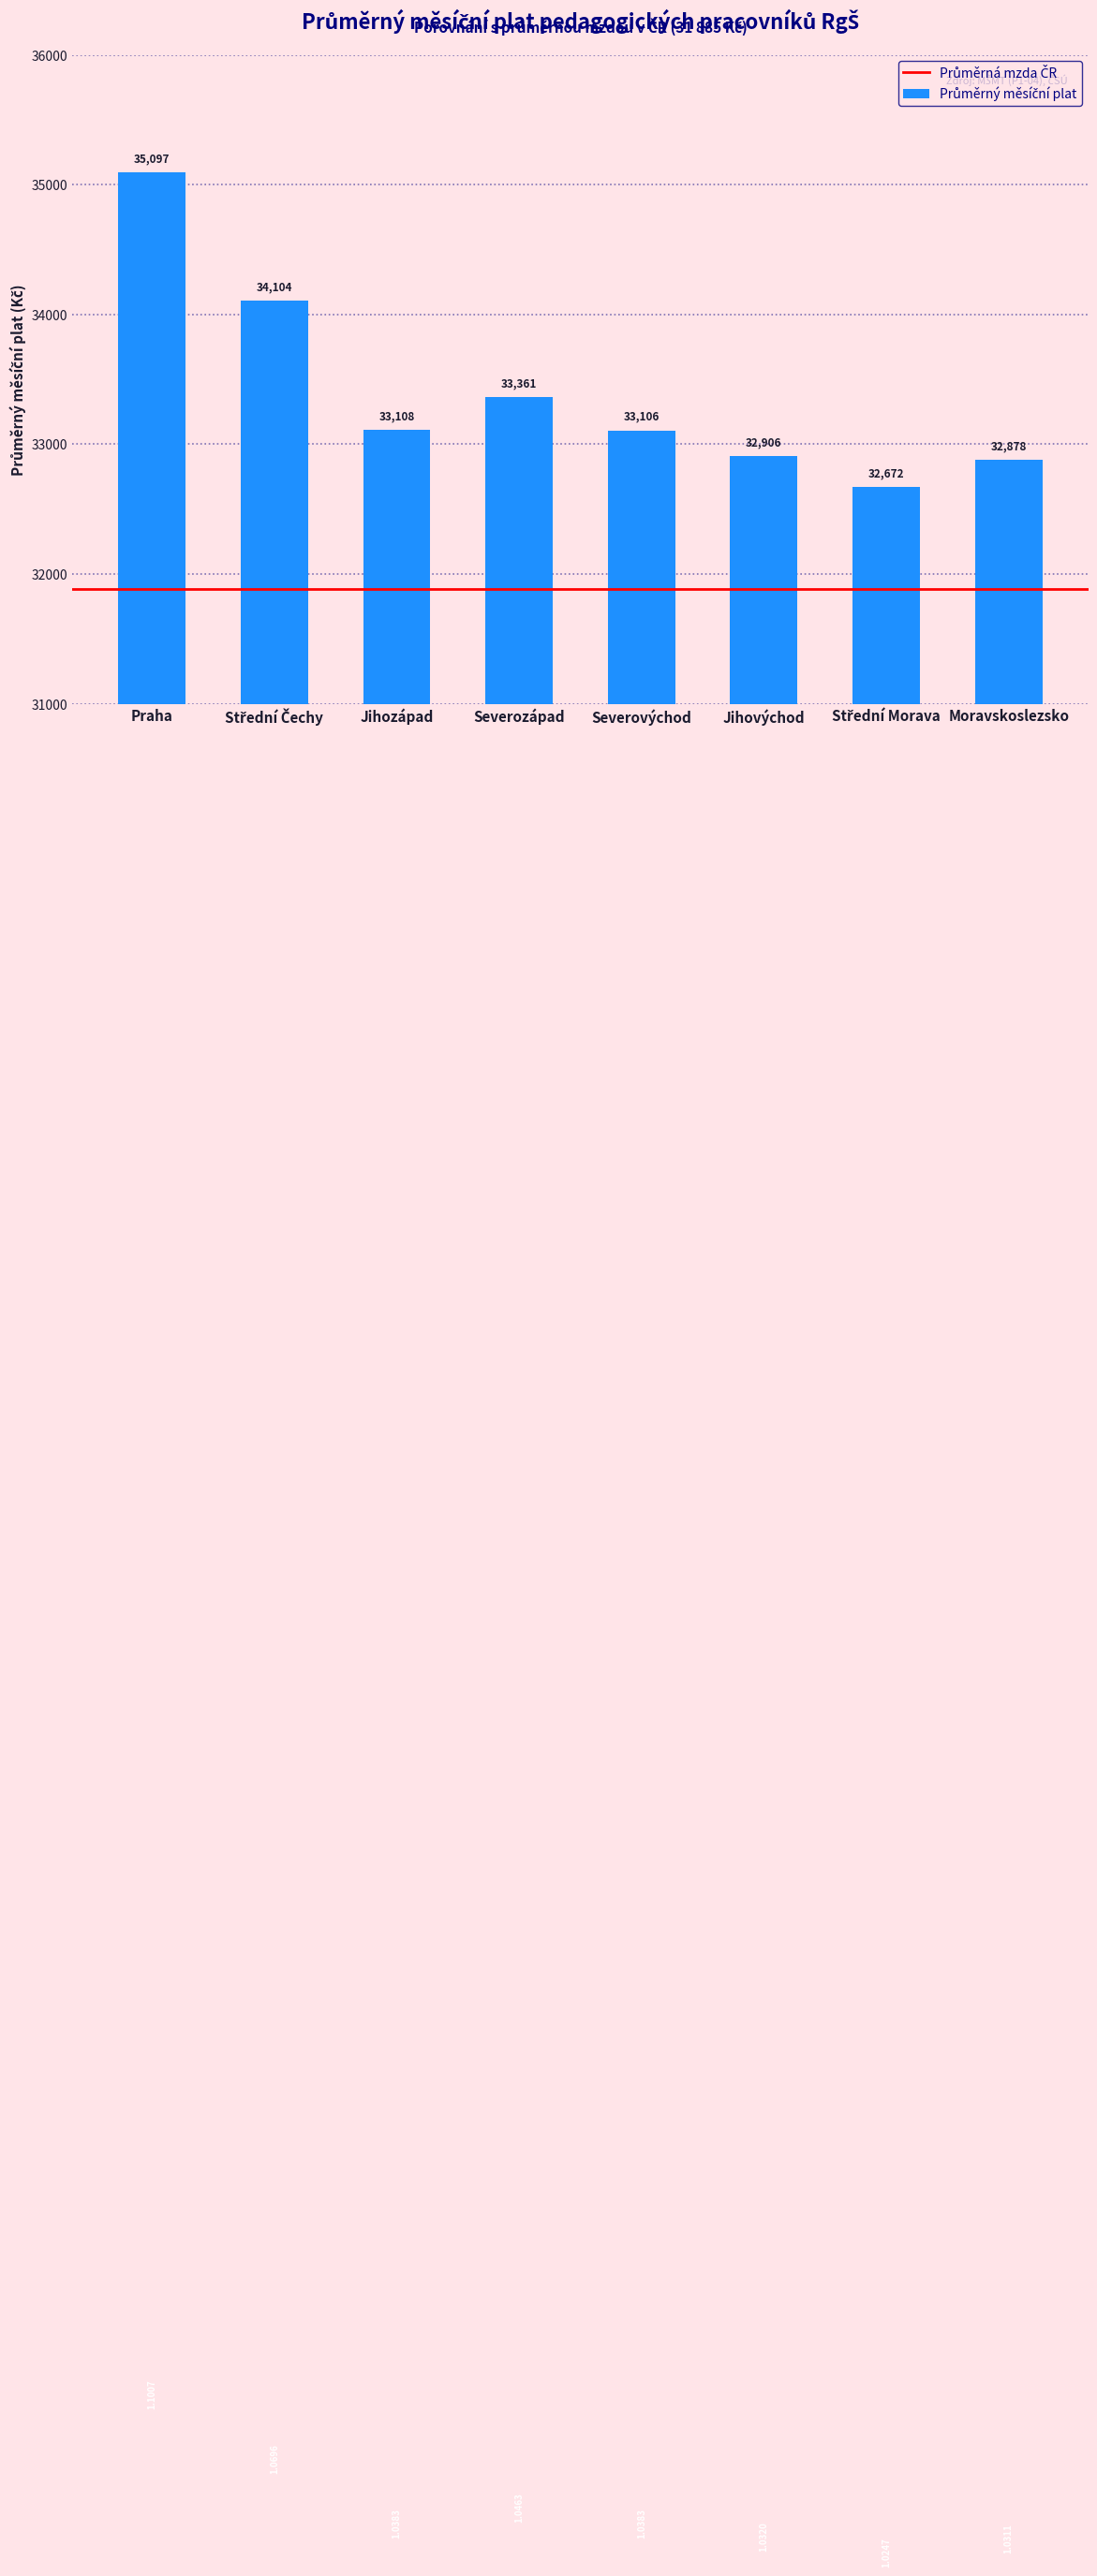

How many series are shown in this chart?

1